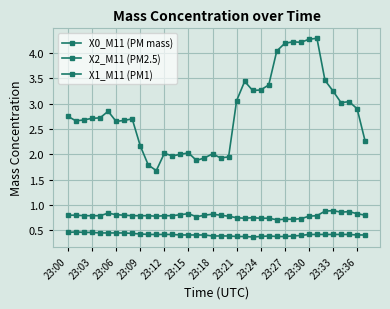

How many lines are shown in the chart?

3